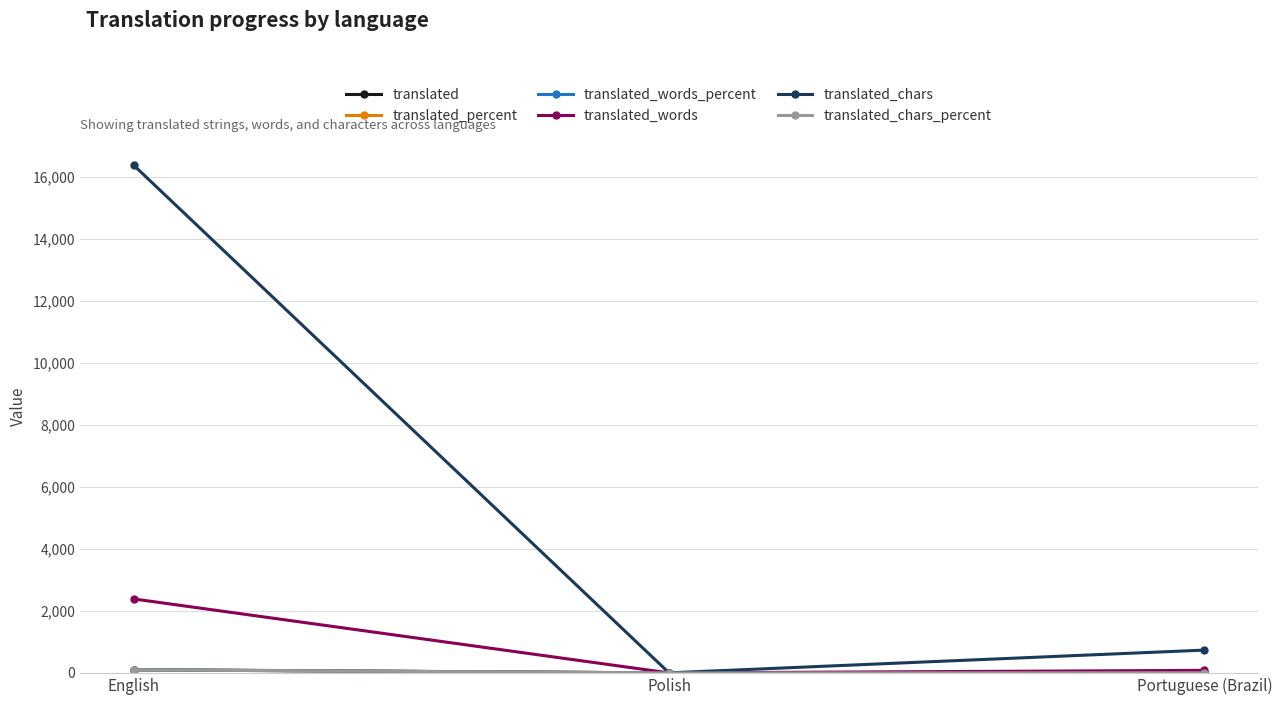

What is the label of the 3rd point from the left?

Portuguese (Brazil)